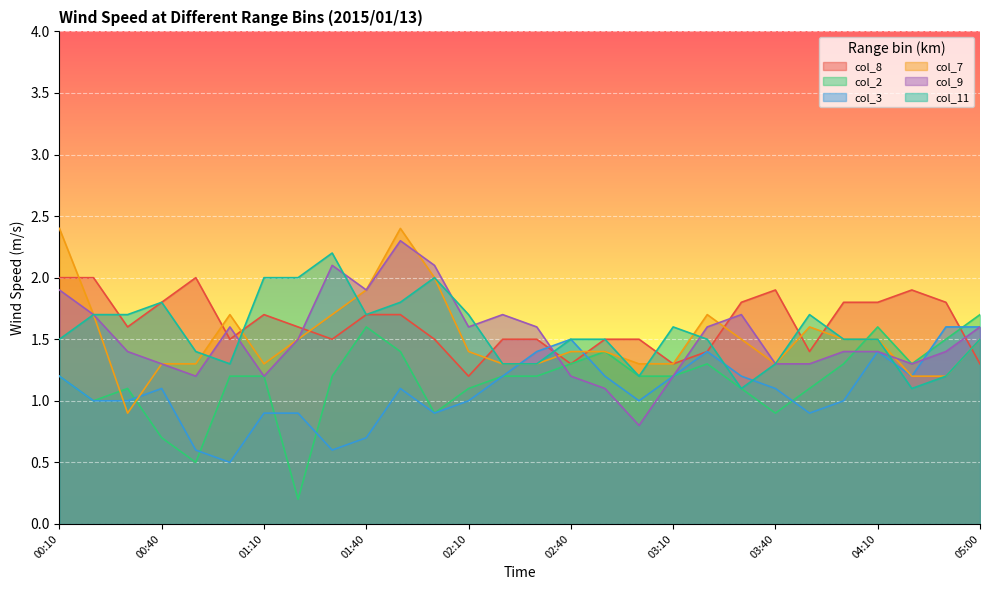

In col_2, how many points are higher than both neighbors (excluding endpoints)?

5